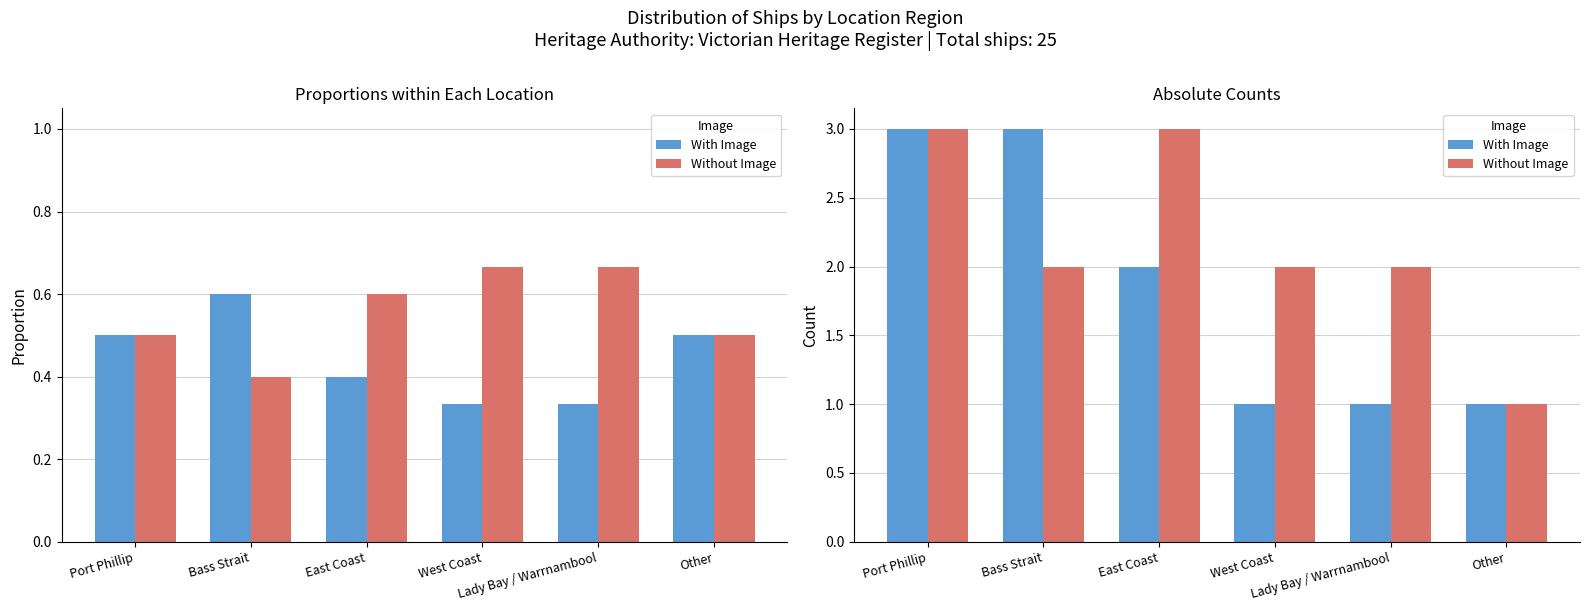

What is the minimum value shown in the chart?

1